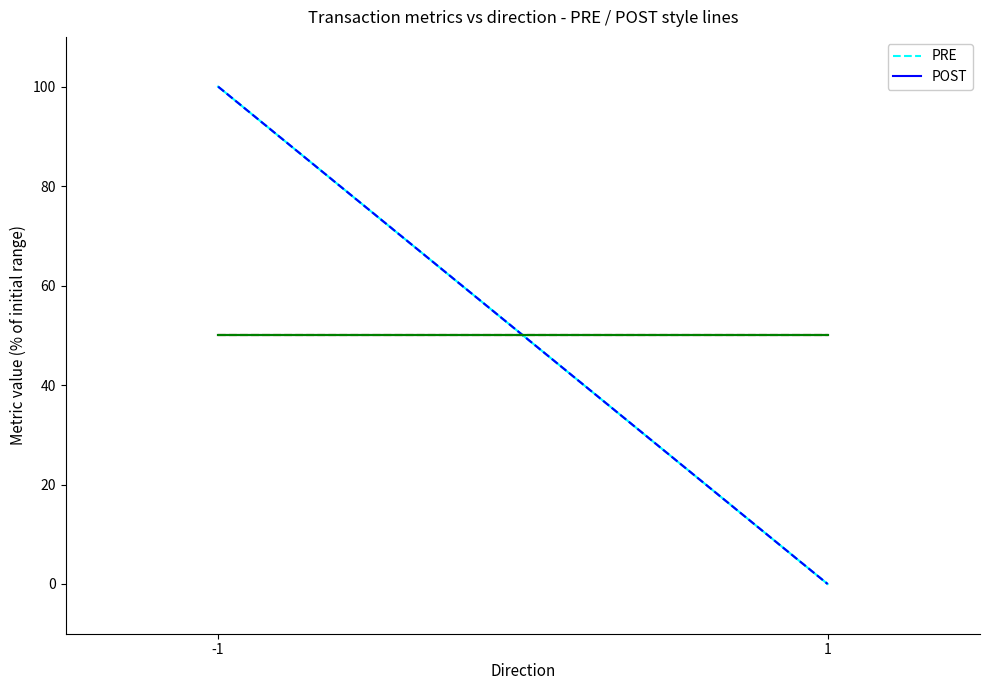

Count the PRE time_stamp values in the range 0 to 100.

2